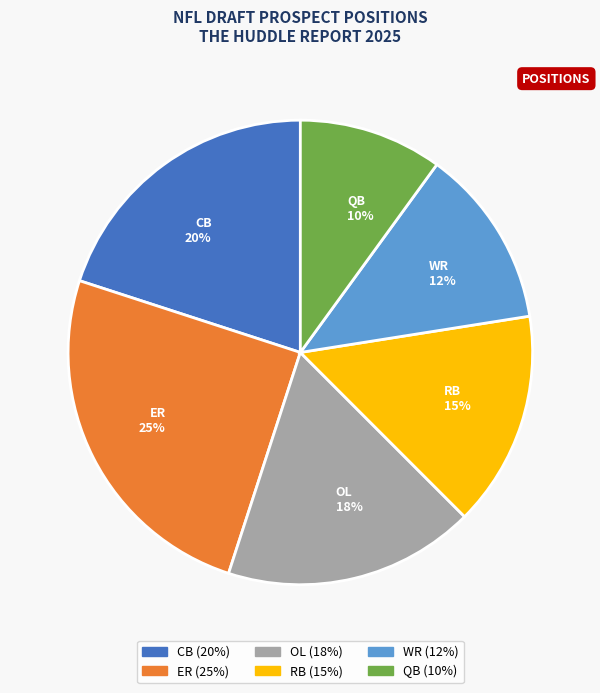

Count the number of slices in the pie.

6